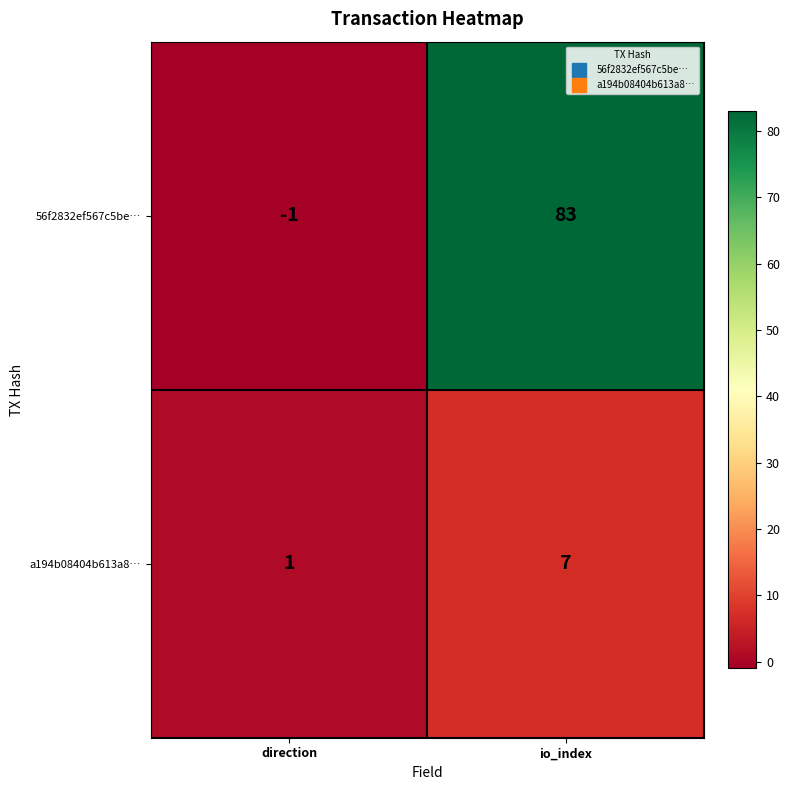

Rank the series by their maximum value, from lowest to highest.

a194b08404b613a8…, 56f2832ef567c5be…